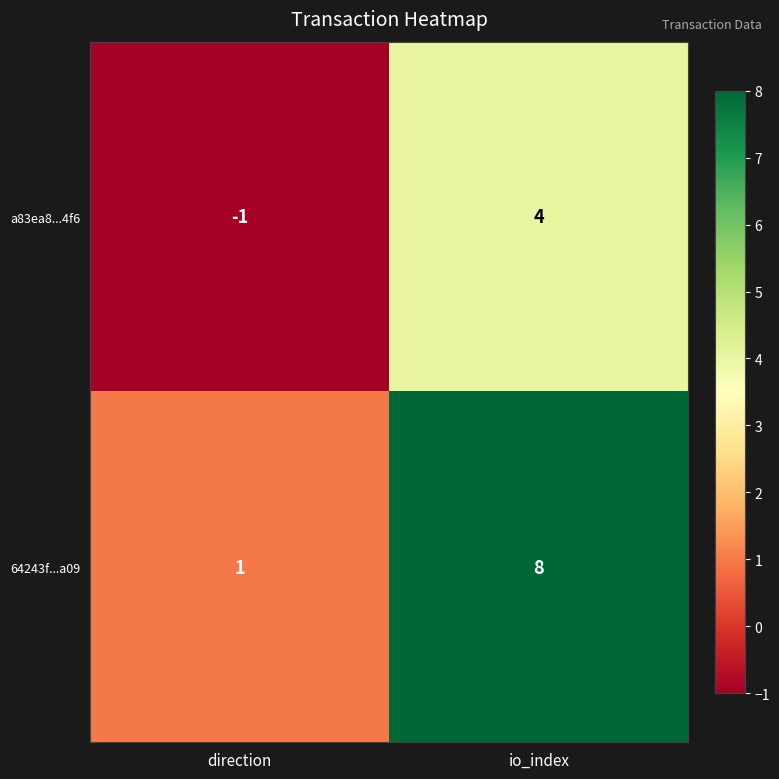

At which category is the sum across all series the highest?

io_index